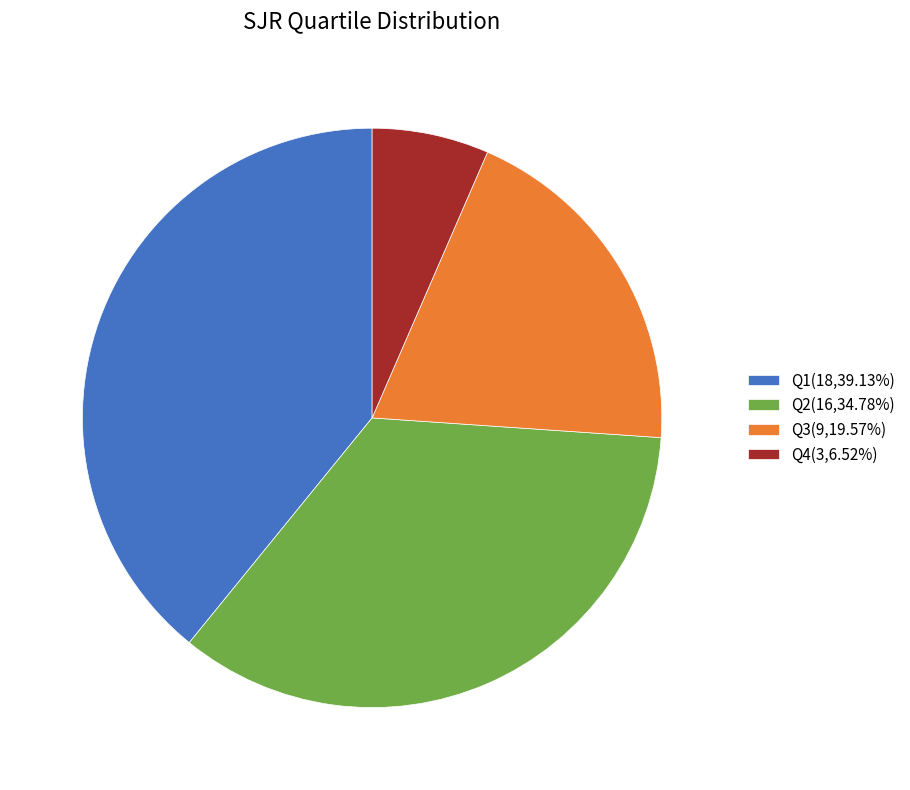

True or false: Q3 accounts for 8% of the total.

False